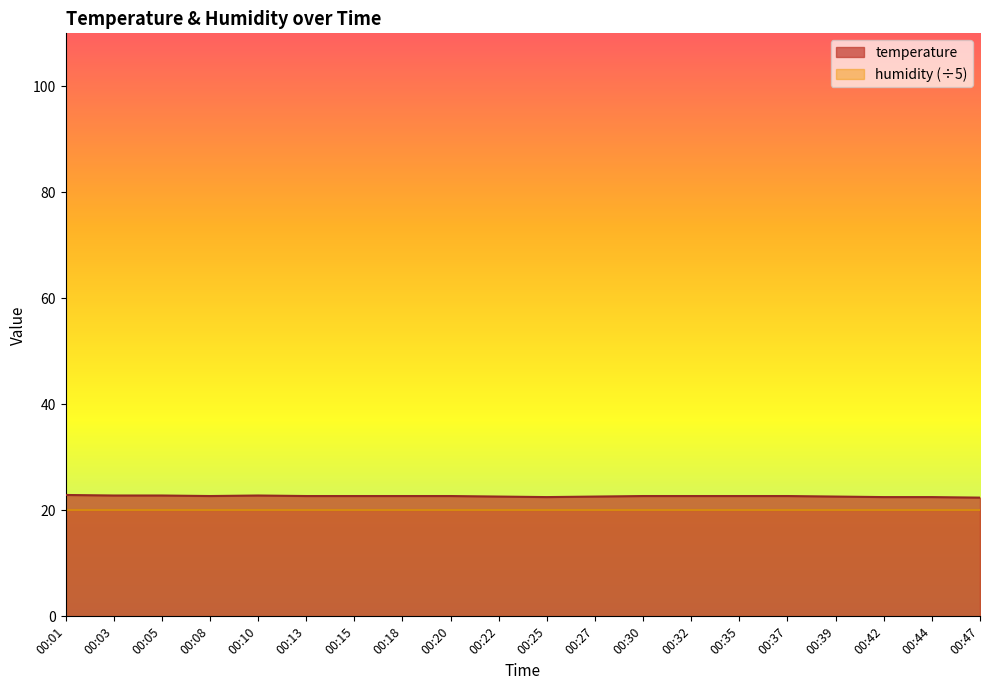

At which label is the value closest to 22?

00:47